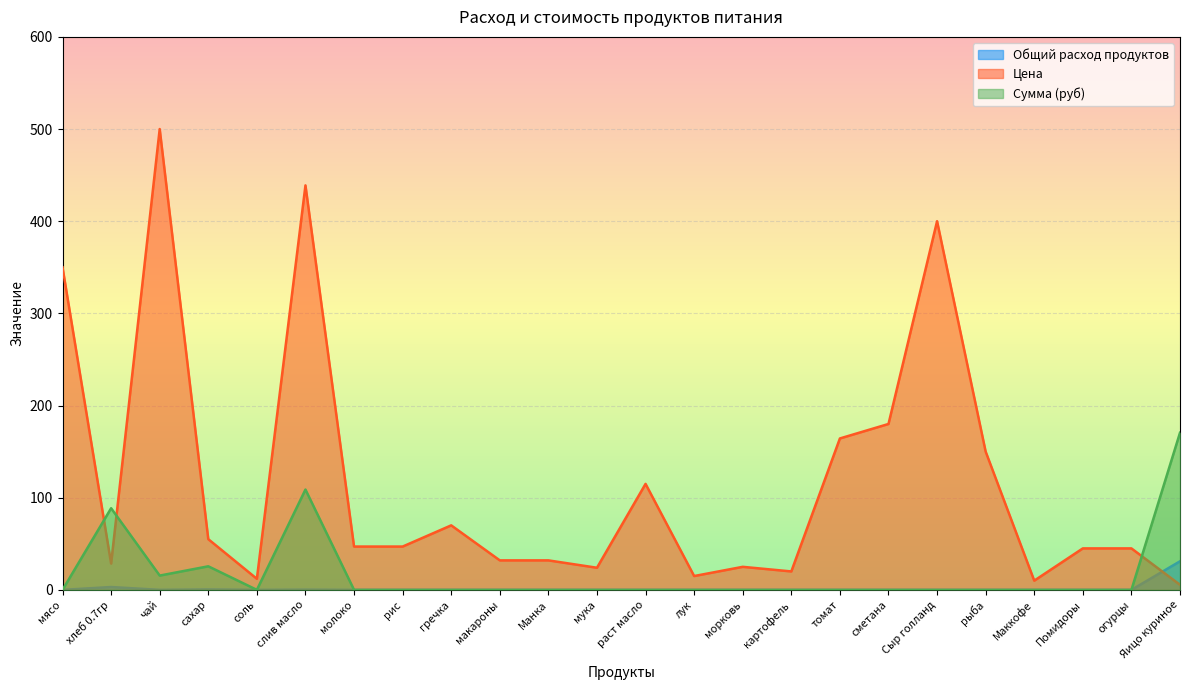

Is the value of Цена at Сыр голланд greater than the value of Общий расход продуктов at картофель?

Yes